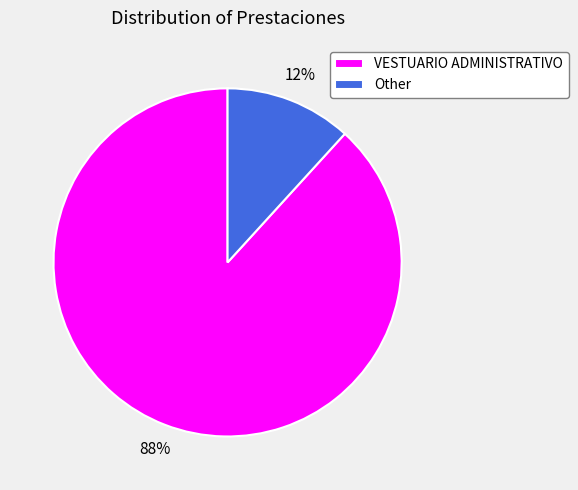

Rank the categories by value from lowest to highest.

Other, VESTUARIO ADMINISTRATIVO